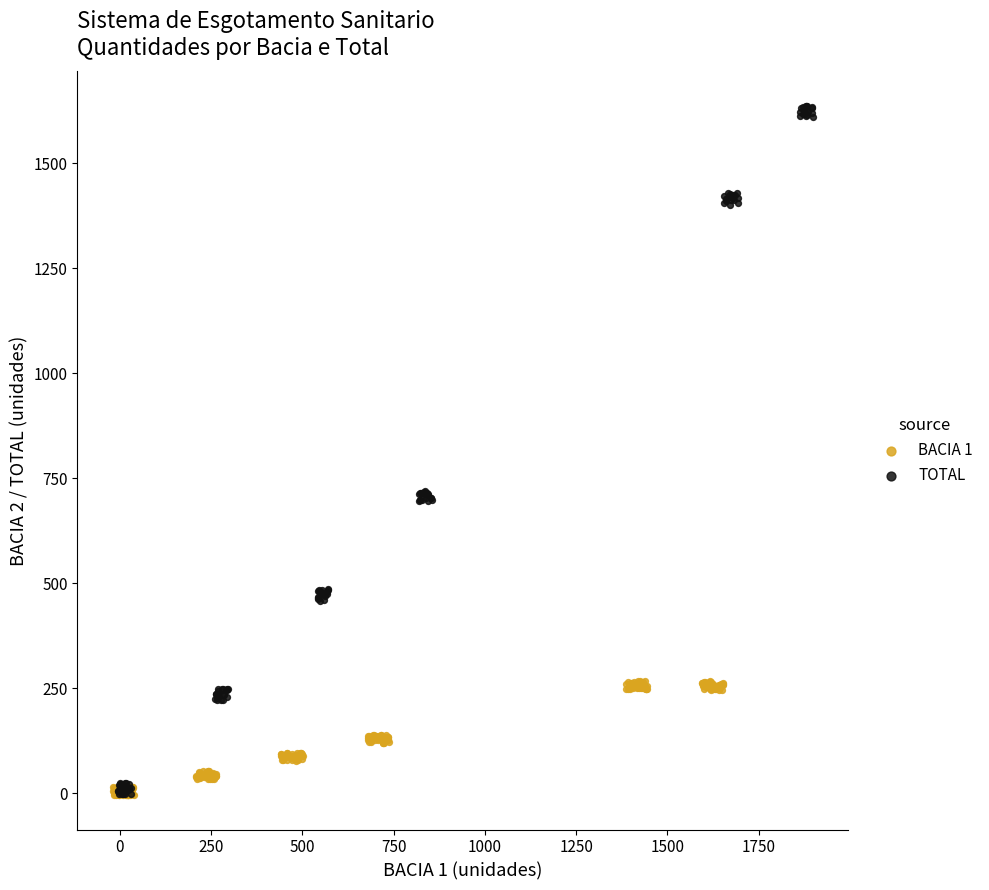

Which series has the widest spread of Y values?

TOTAL